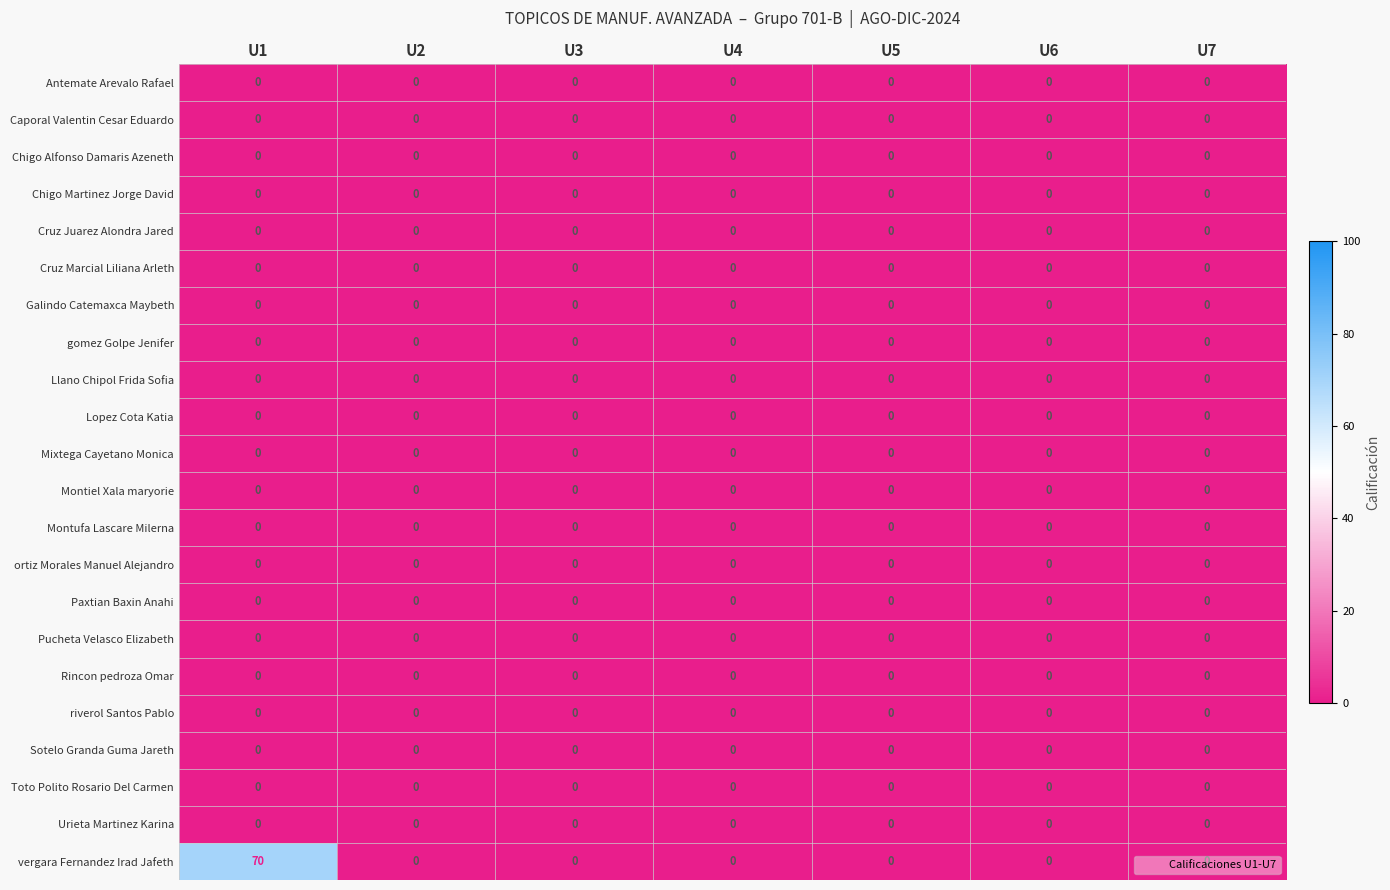

Which series has the largest total across all categories?

vergara Fernandez Irad Jafeth